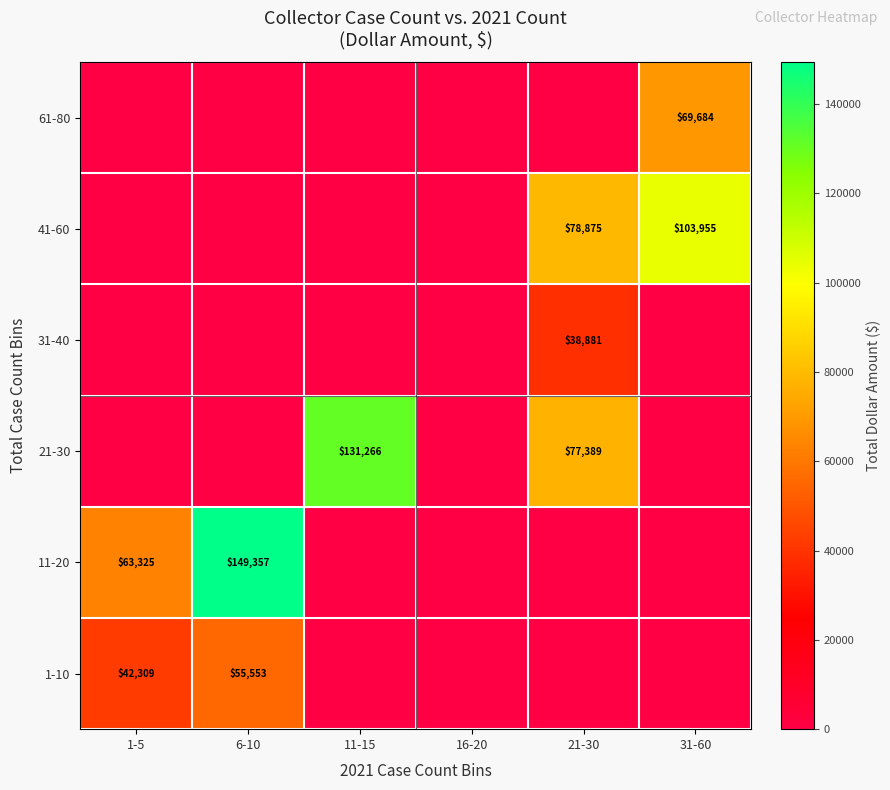

The 21-30 series shows 131266 at 11-15. True or false?

True